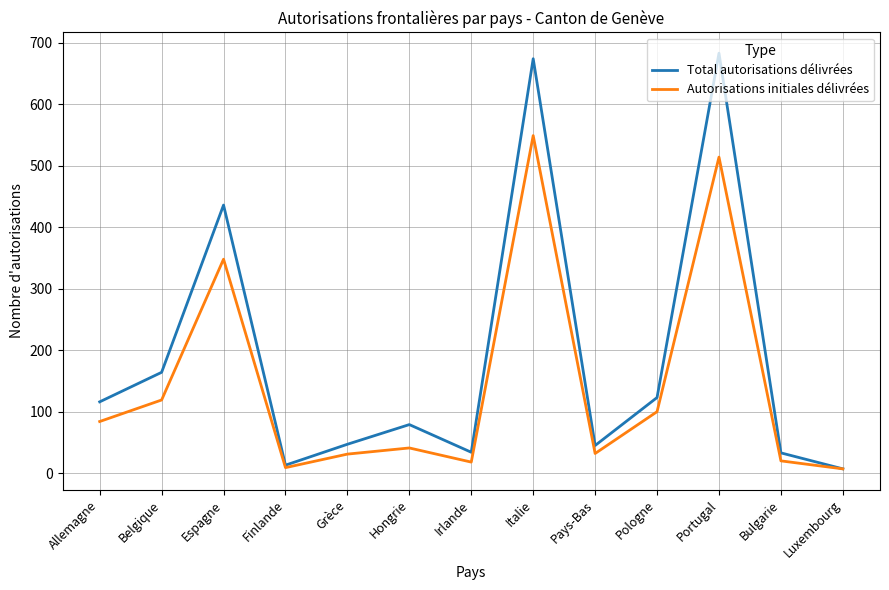

Rank the series at Portugal from highest to lowest value.

Total autorisations délivrées, Autorisations initiales délivrées